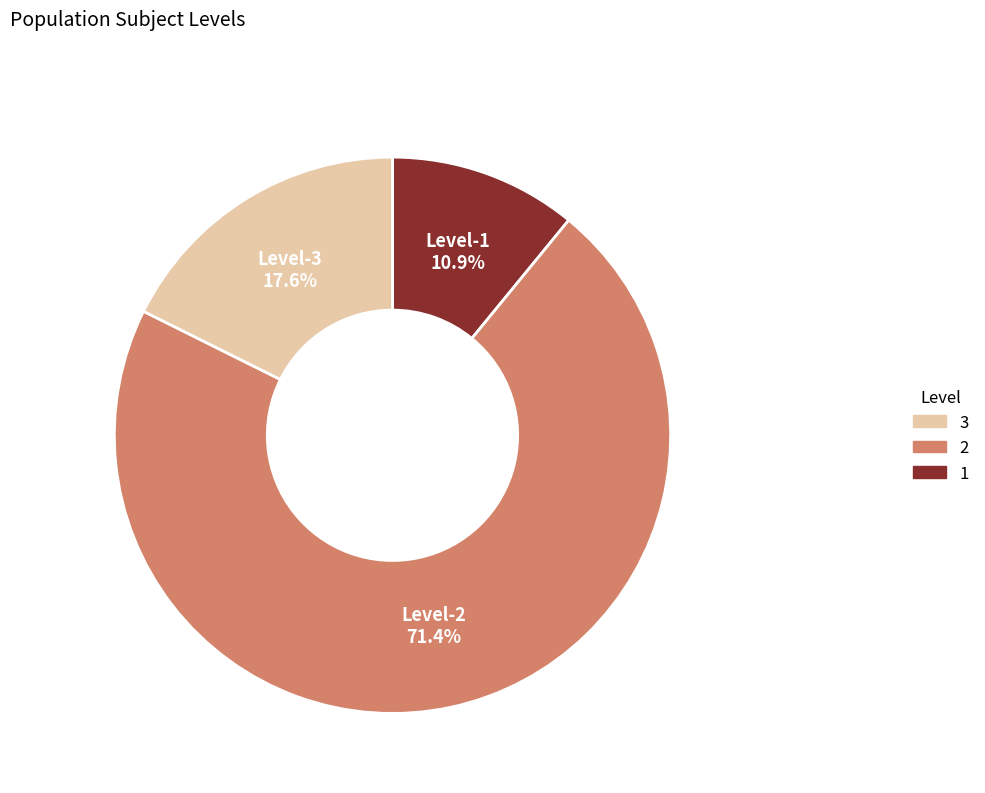

Is there any slice that represents more than half of the pie?

Yes